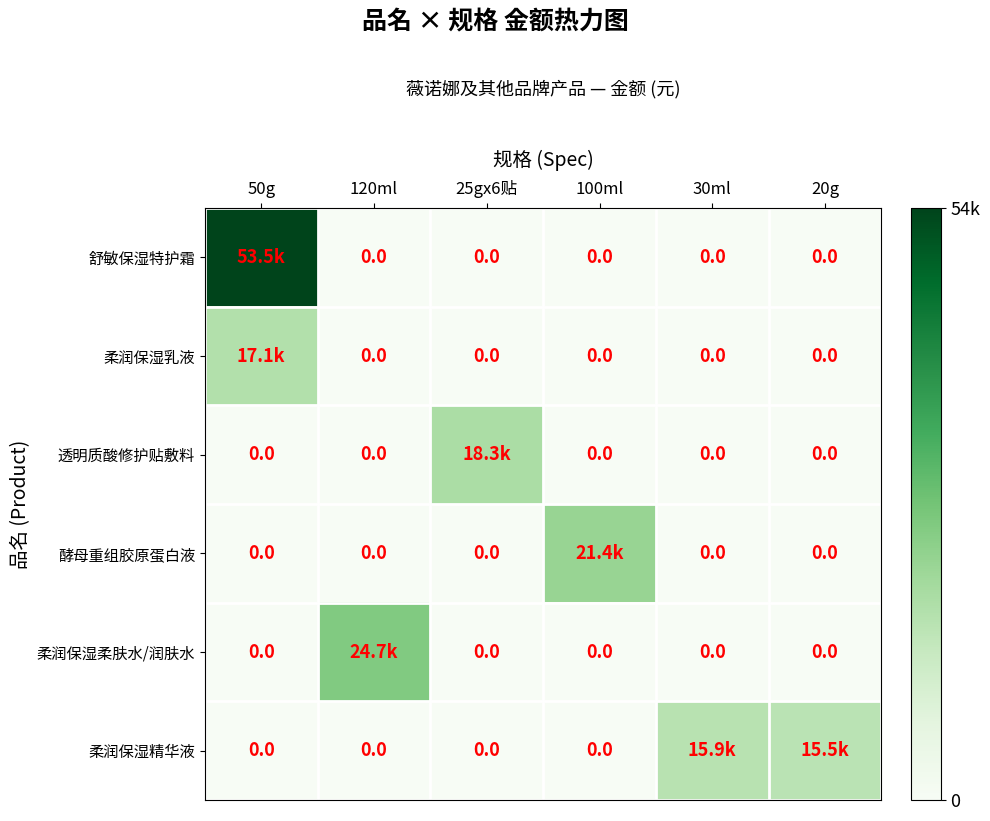

What is the average value of the 舒敏保湿特护霜 series?

8924.4